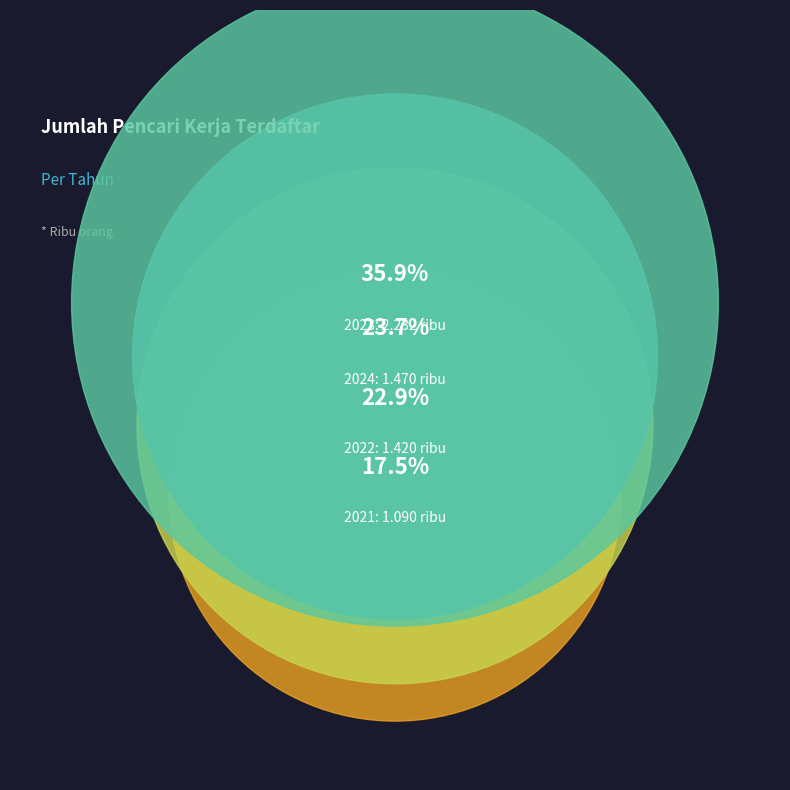

Approximately how many times larger is the value at 2022 compared to 2023?

0.6